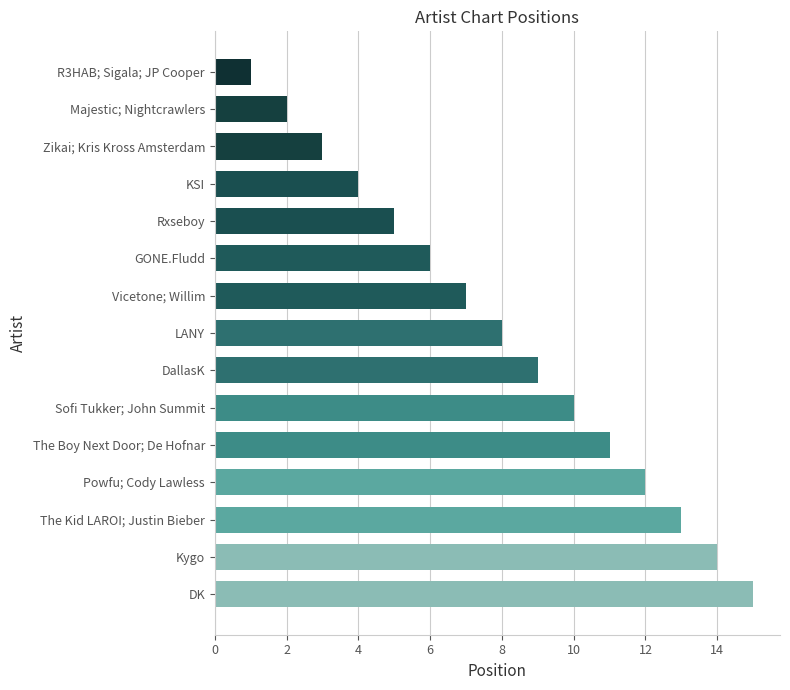

Which has a higher value, The Kid LAROI; Justin Bieber or The Boy Next Door; De Hofnar?

The Kid LAROI; Justin Bieber